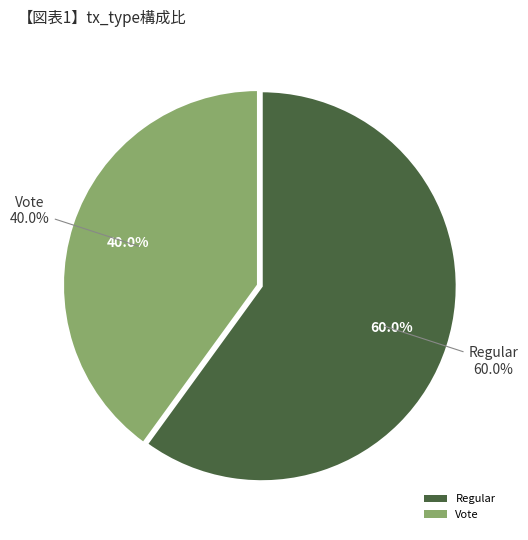

Does Vote account for over 50% of the chart?

No